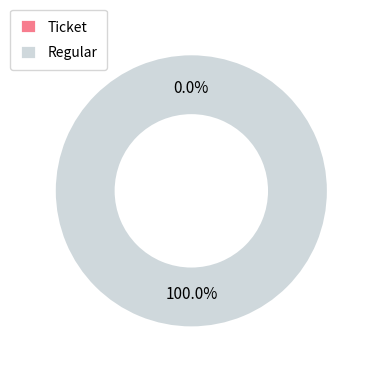

How many slices are in this pie chart?

2